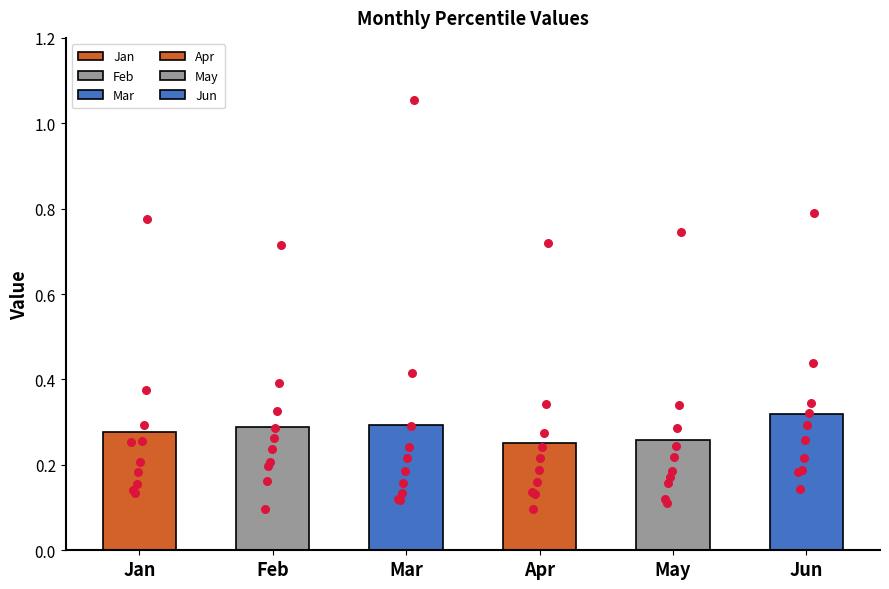

Is the value of Mar at pct05 greater than the value of Apr at pct05?

No